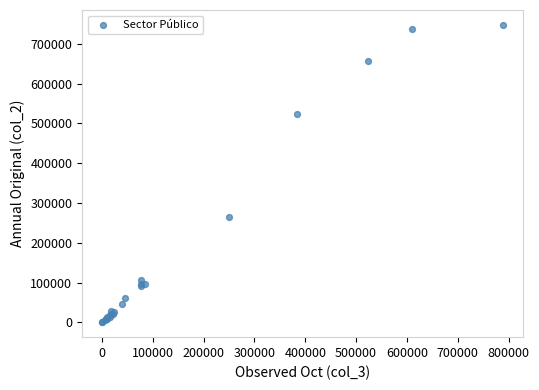

What Y value in the scatter plot is closest to 373837?

264412.8